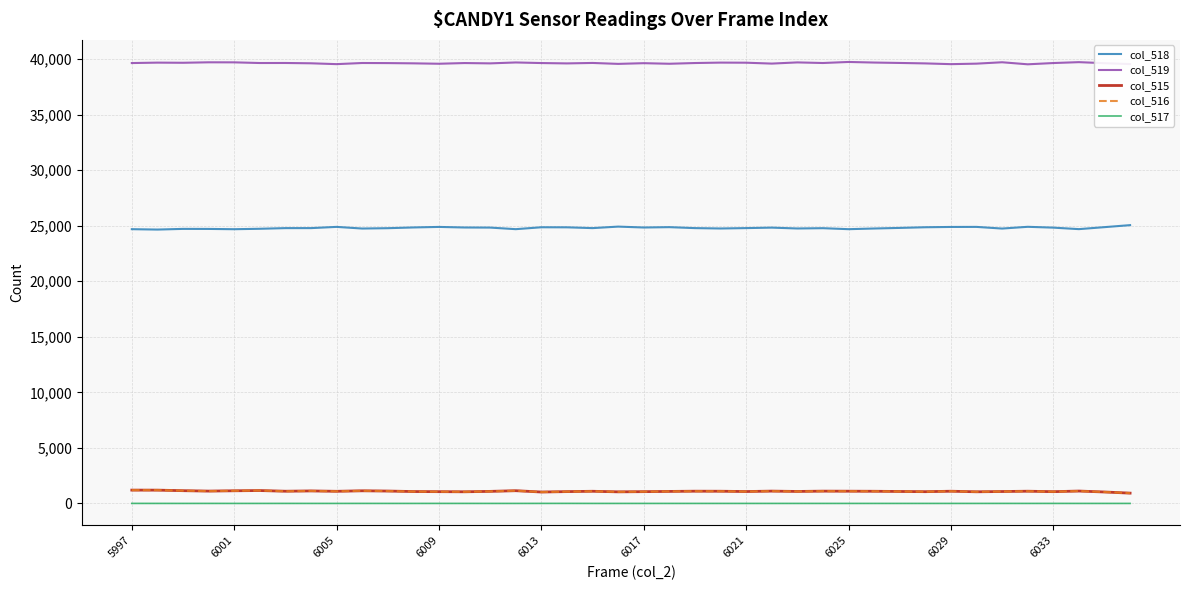

How many series are shown in this chart?

5